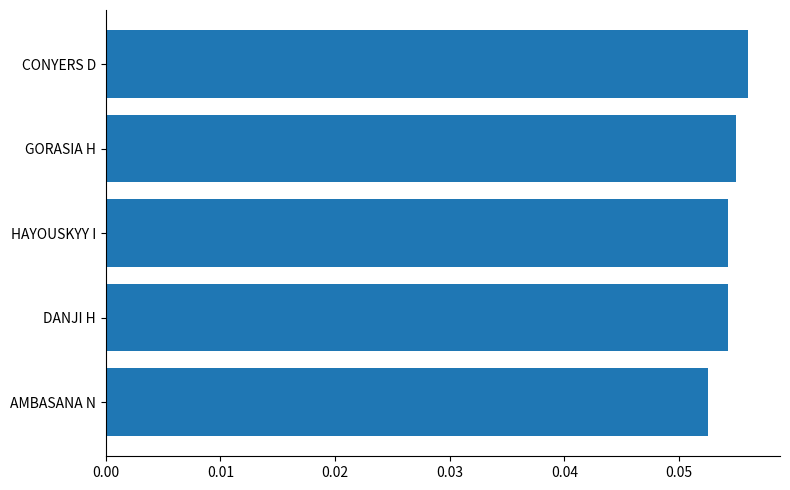

At which category does the chart reach its minimum across all series?

AMBASANA N